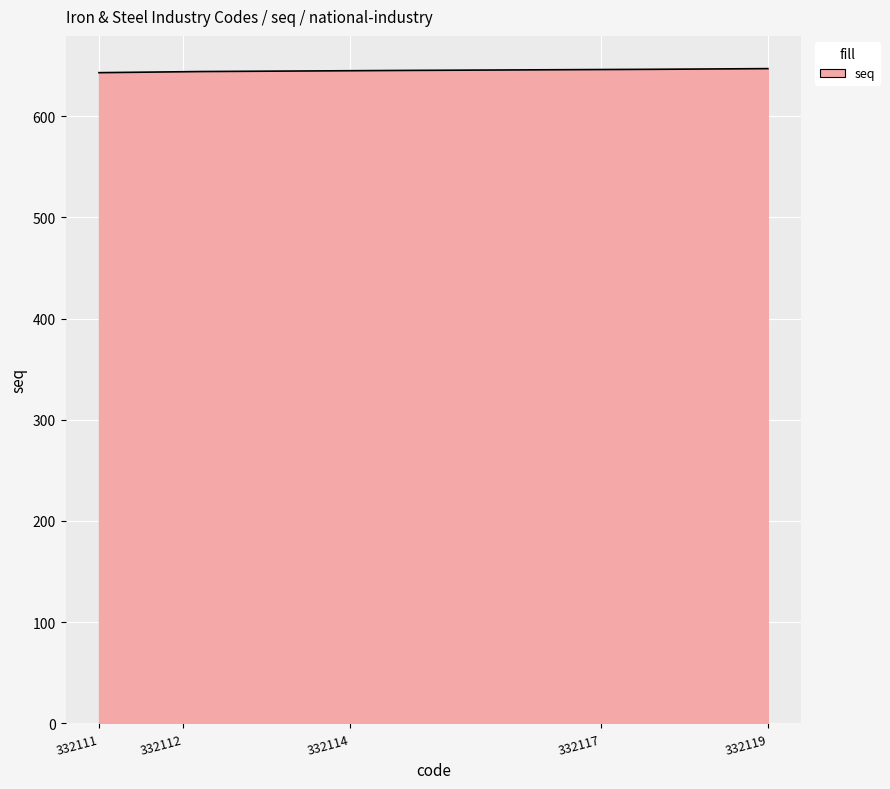

What is the minimum value shown in the chart?

643.0